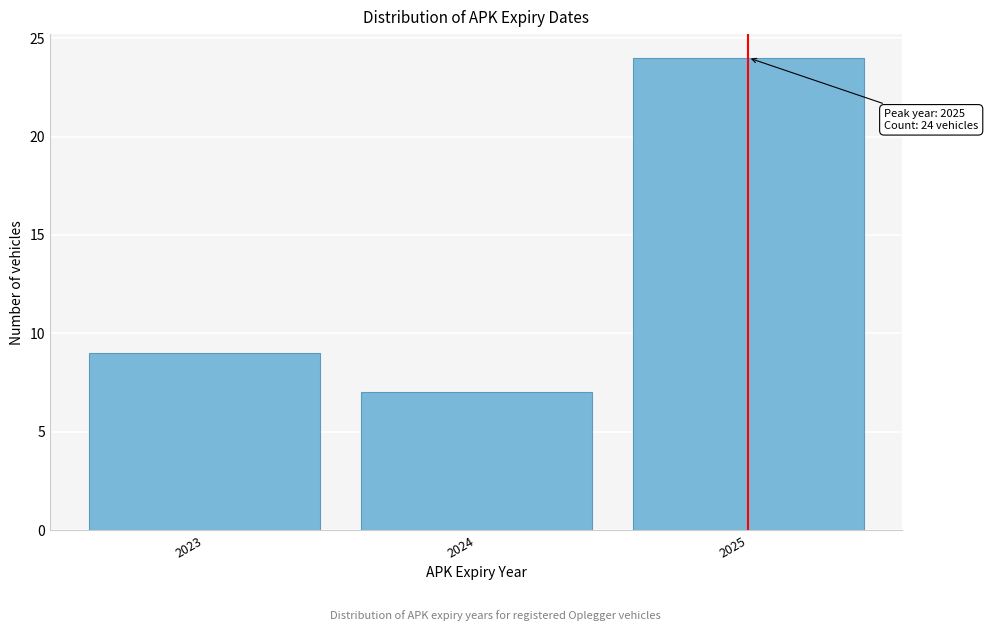

Reading right to left, what are all the values shown in this chart?

2025=24	2024=7	2023=9